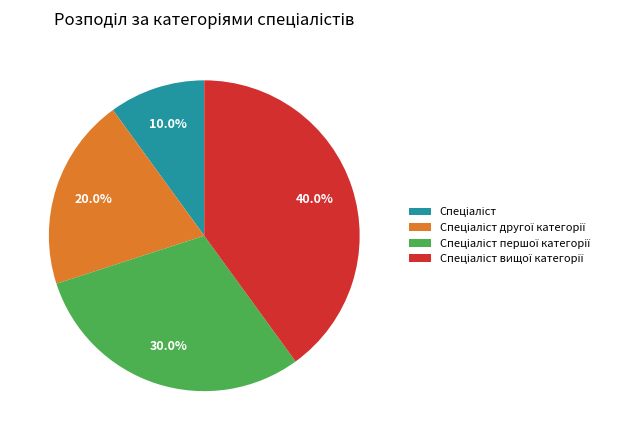

Is there any slice that represents more than half of the pie?

No